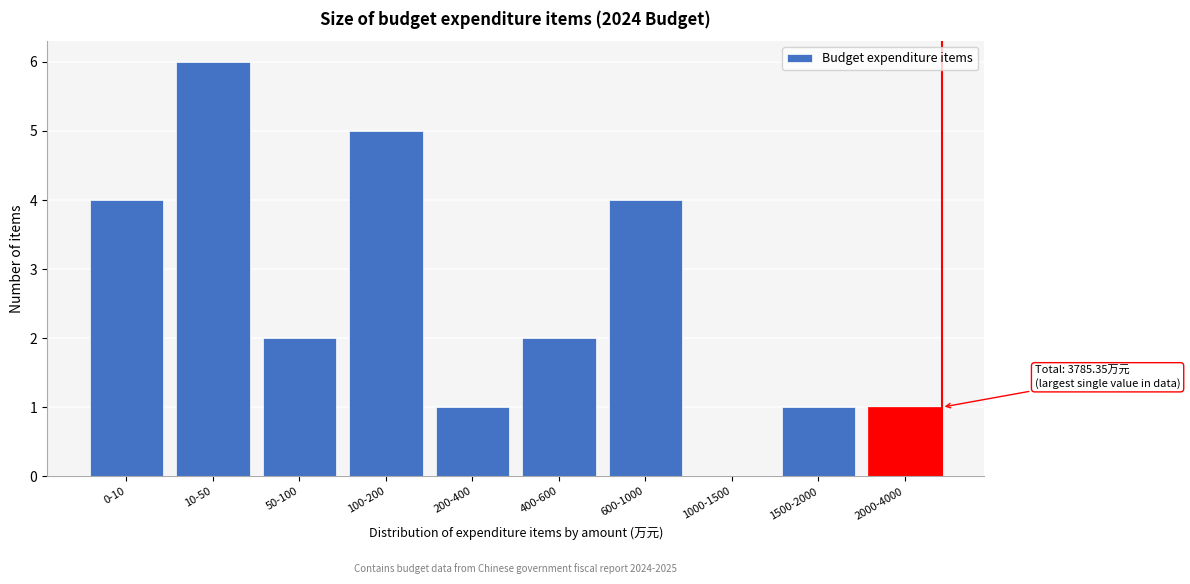

Reading right to left, transcribe all the data shown in this chart.

2000-4000=1	1500-2000=1	1000-1500=0	600-1000=4	400-600=2	200-400=1	100-200=5	50-100=2	10-50=6	0-10=4